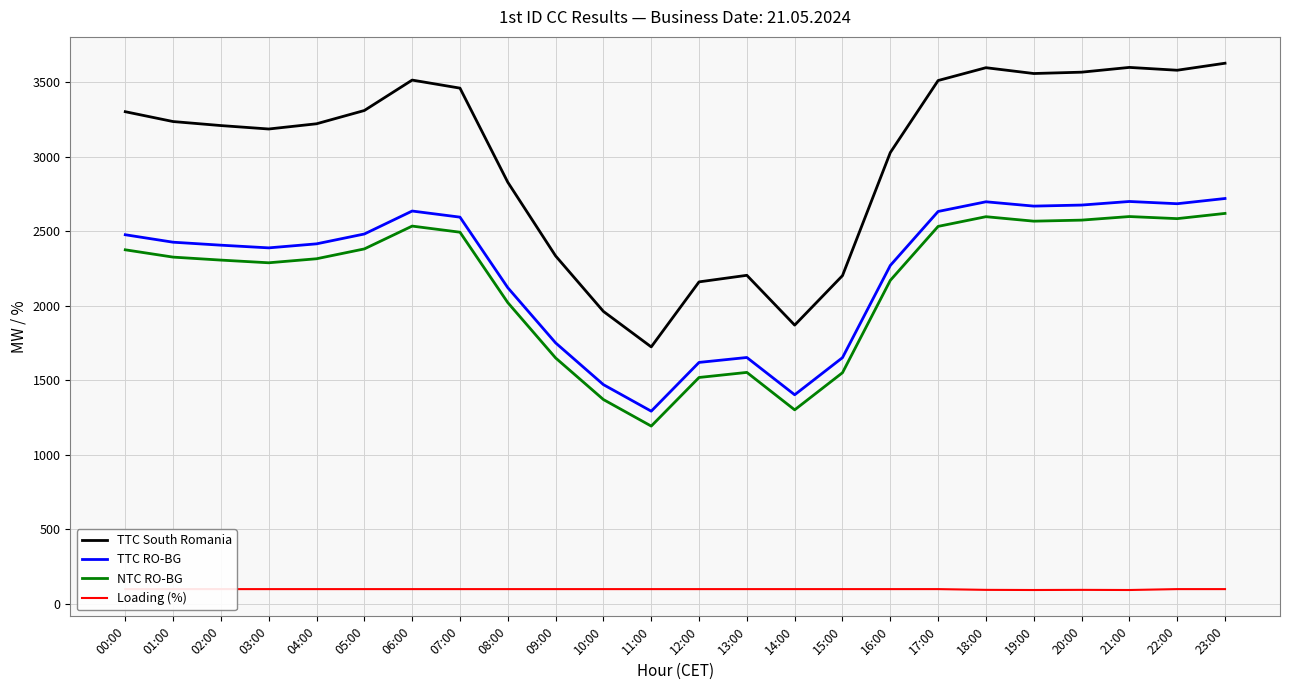

Reading right to left, what are all the values shown in this chart?

TTC South Romania: 3626	3579	3598	3566	3557	3596	3510	3027	2202	1870	2204	2160	1724	1962	2334	2828	3459	3513	3309	3220	3185	3208	3235	3301
TTC RO-BG: 2719	2684	2699	2675	2668	2697	2632	2270	1652	1403	1653	1620	1293	1471	1751	2121	2594	2635	2481	2415	2388	2406	2426	2476
NTC RO-BG: 2619	2584	2598	2574	2567	2597	2532	2170	1551	1302	1553	1519	1193	1371	1650	2021	2493	2534	2381	2315	2288	2306	2326	2375
Loading (%): 100	100	94	95	94	95	100	100	100	100	100	100	100	100	100	100	100	100	100	100	100	100	100	100